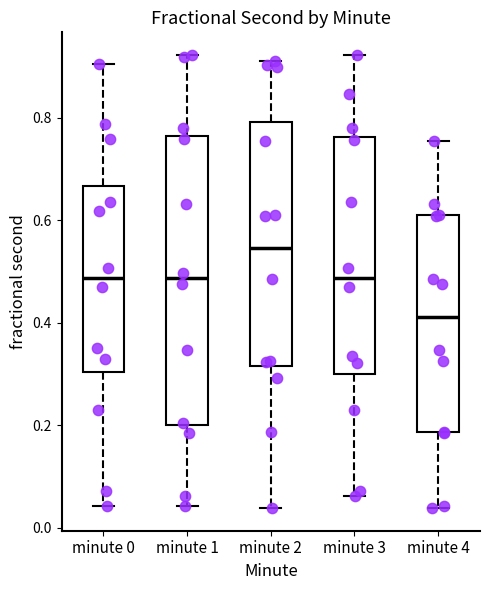

Which box has the lowest median line?

minute 4